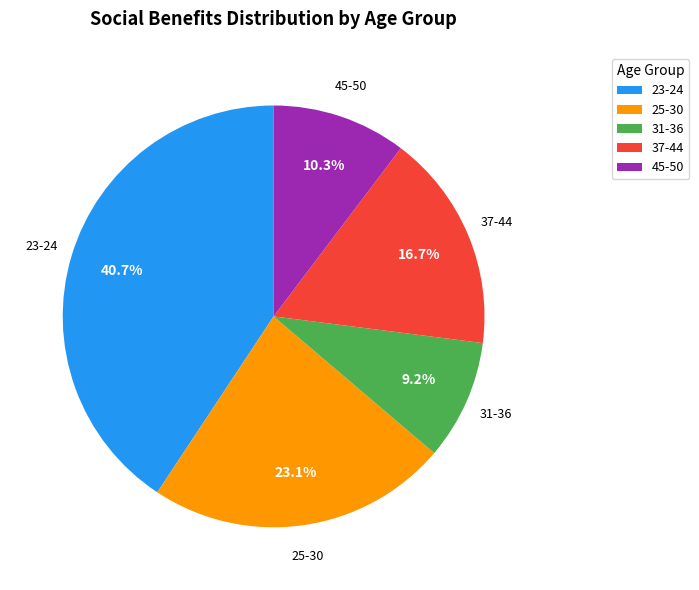

How many slices are in this pie chart?

5